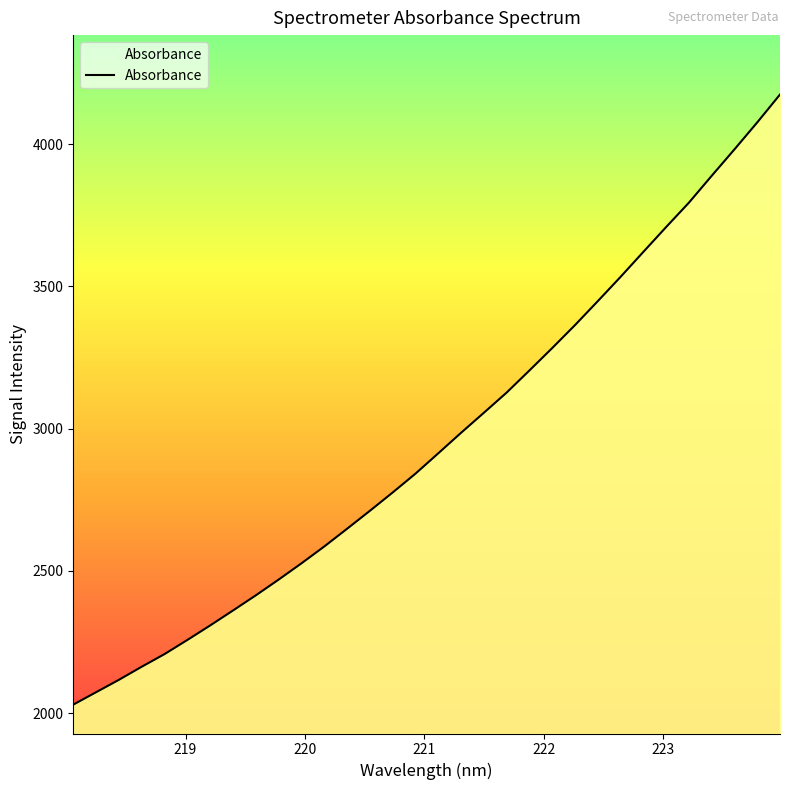

What is the difference between the maximum and minimum values?

2144.4